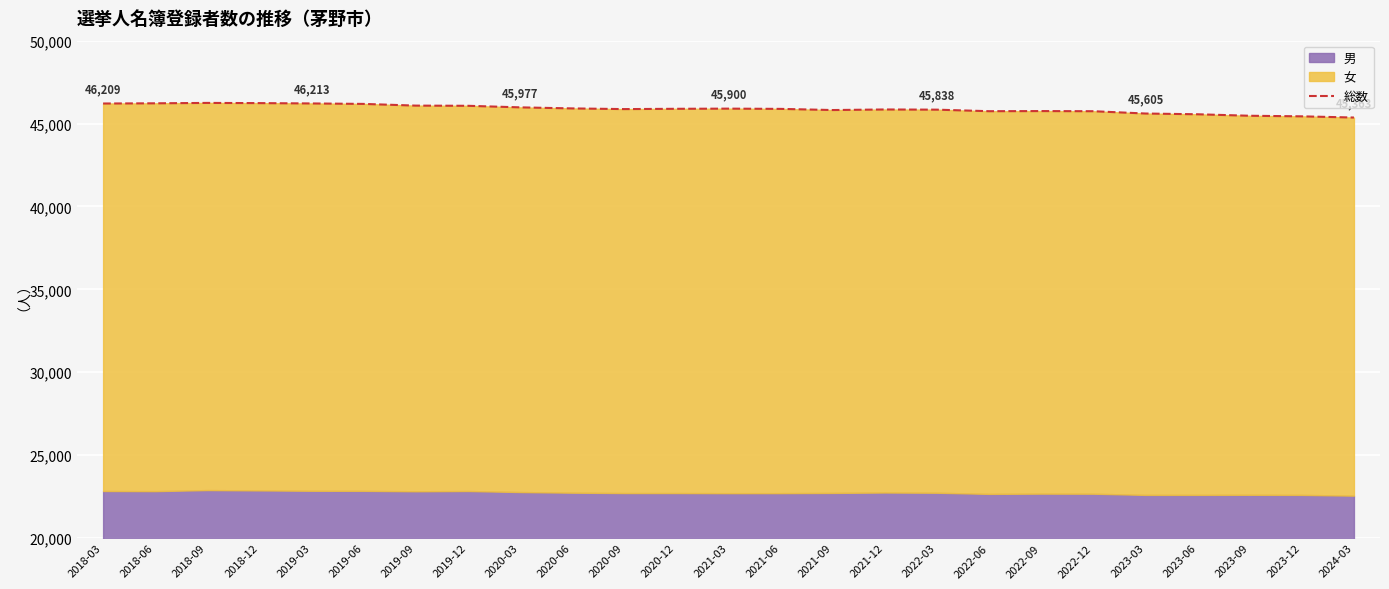

What is the sum of the values at 2019-06 and 2021-06?

92070